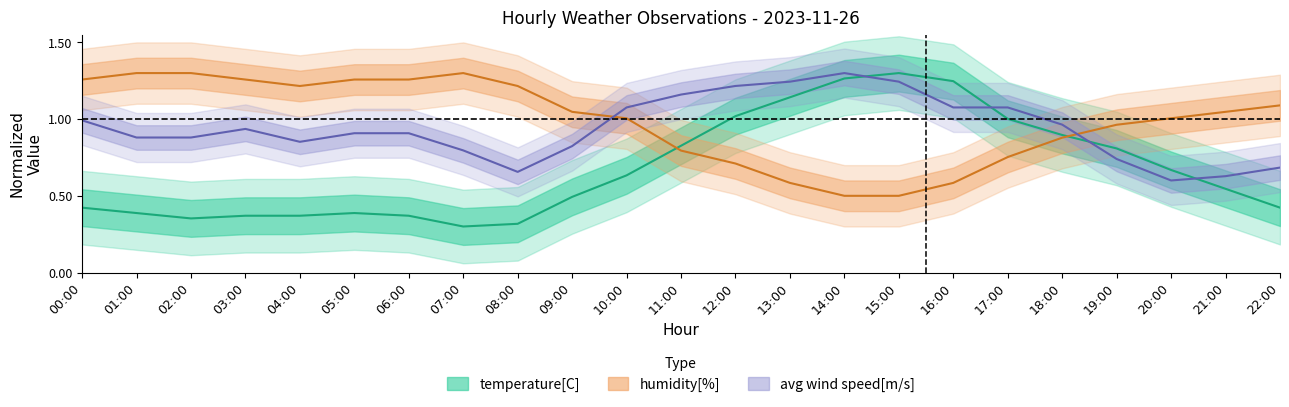

What is the maximum value shown in the chart?

1.3